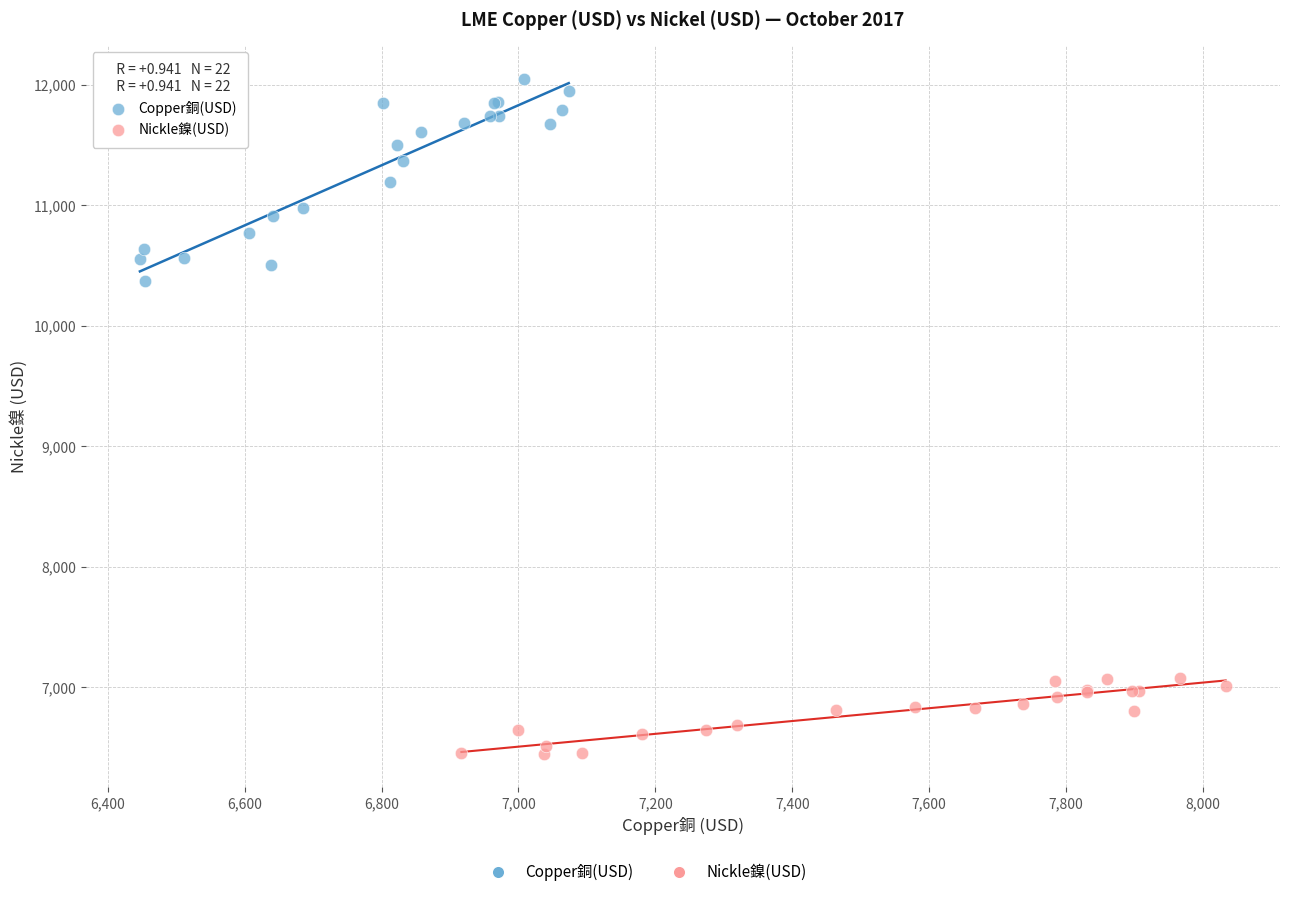

Which series has the widest spread of Y values?

Copper銅(USD)